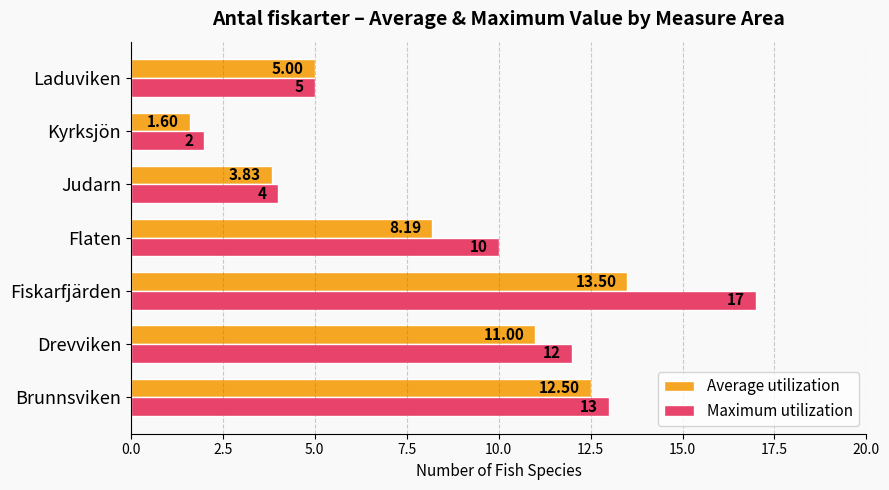

At which category is the sum across all series the highest?

Fiskarfjärden